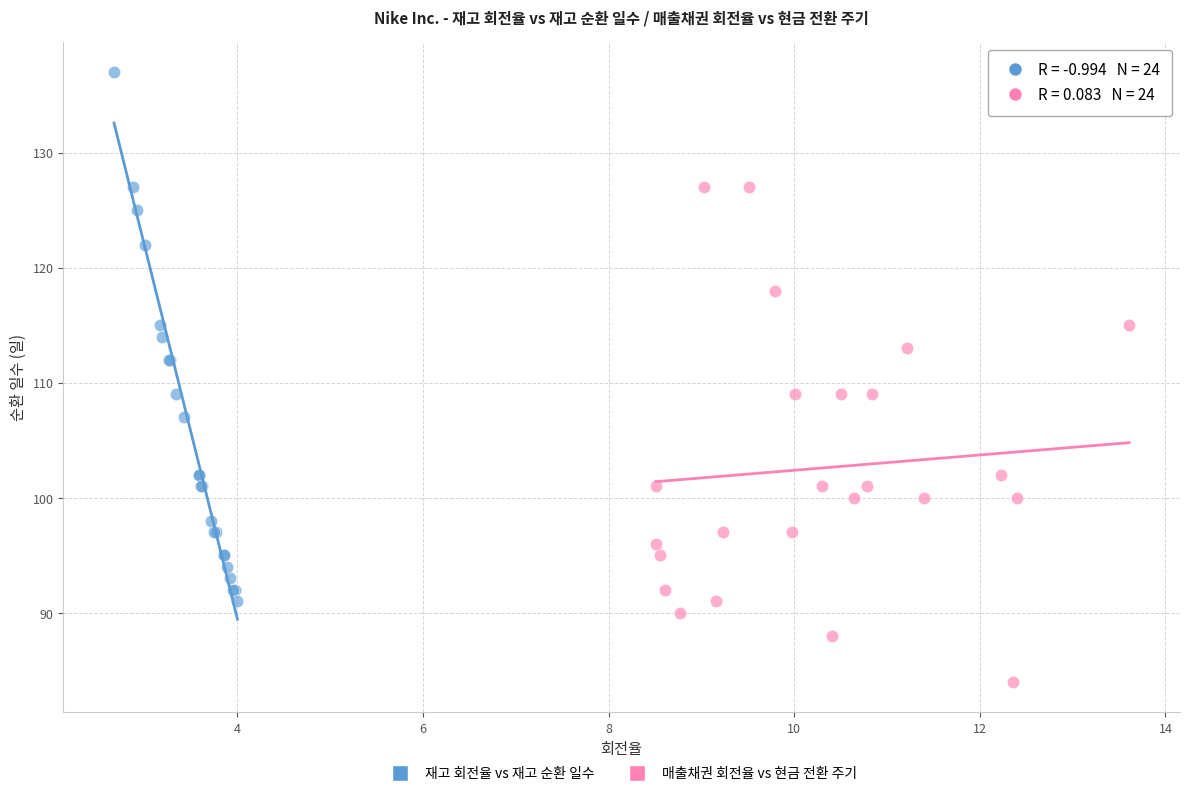

Which series reaches the maximum Y coordinate?

재고 회전율 vs 재고 순환 일수